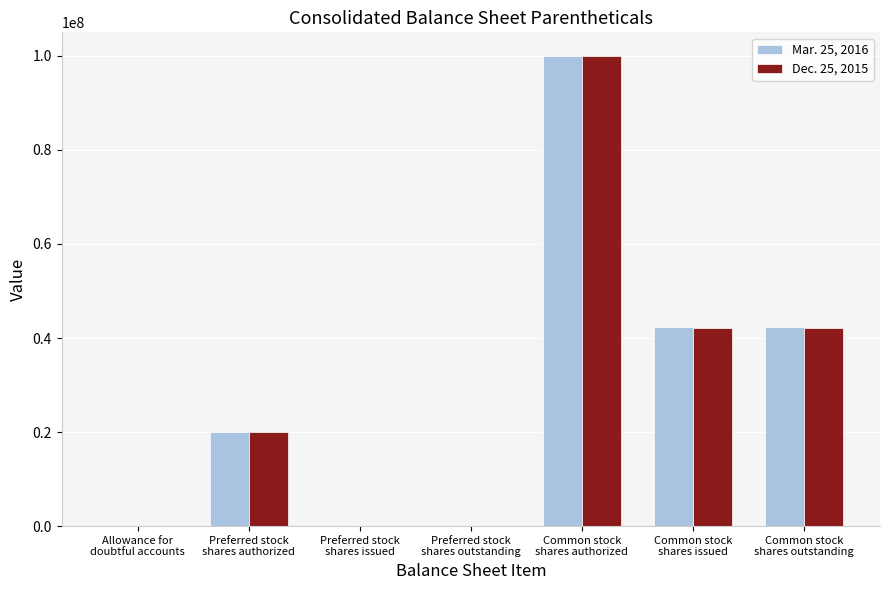

What is the difference between the Mar. 25, 2016 values at Preferred stock
shares outstanding and Allowance for
doubtful accounts?

4939